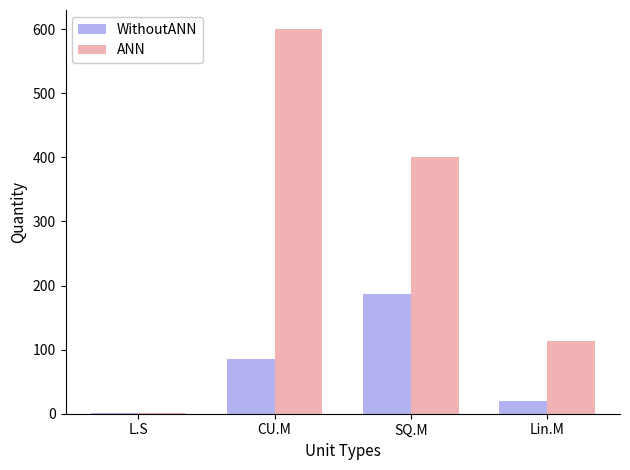

What is the approximate value of ANN at SQ.M?

400.0